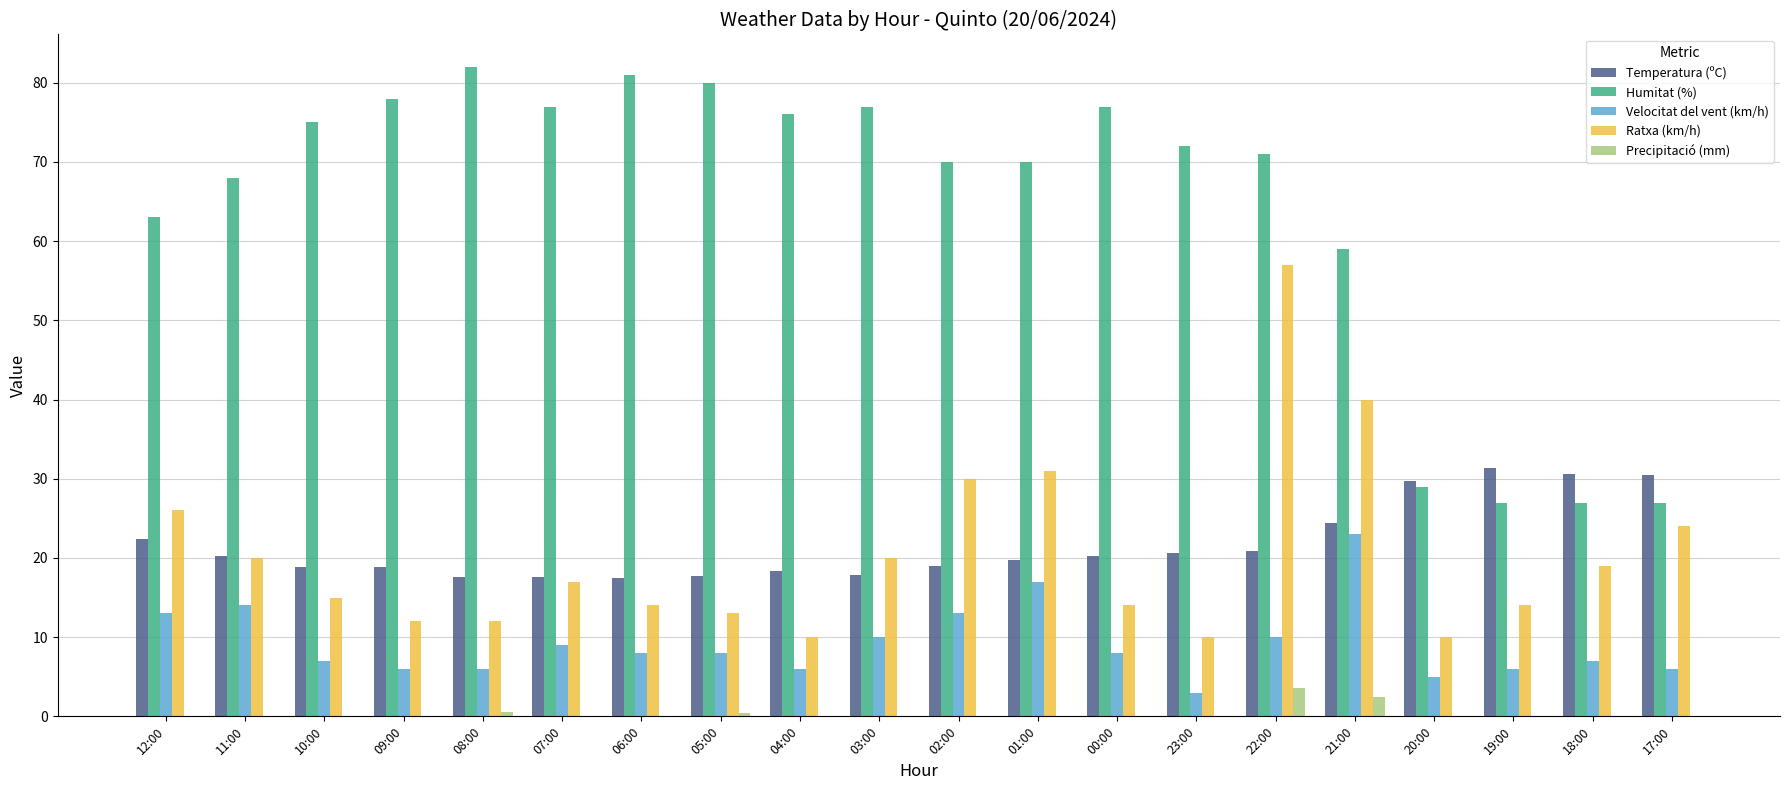

Between 00:00 and 22:00, which series saw the biggest shift?

Ratxa (km/h)